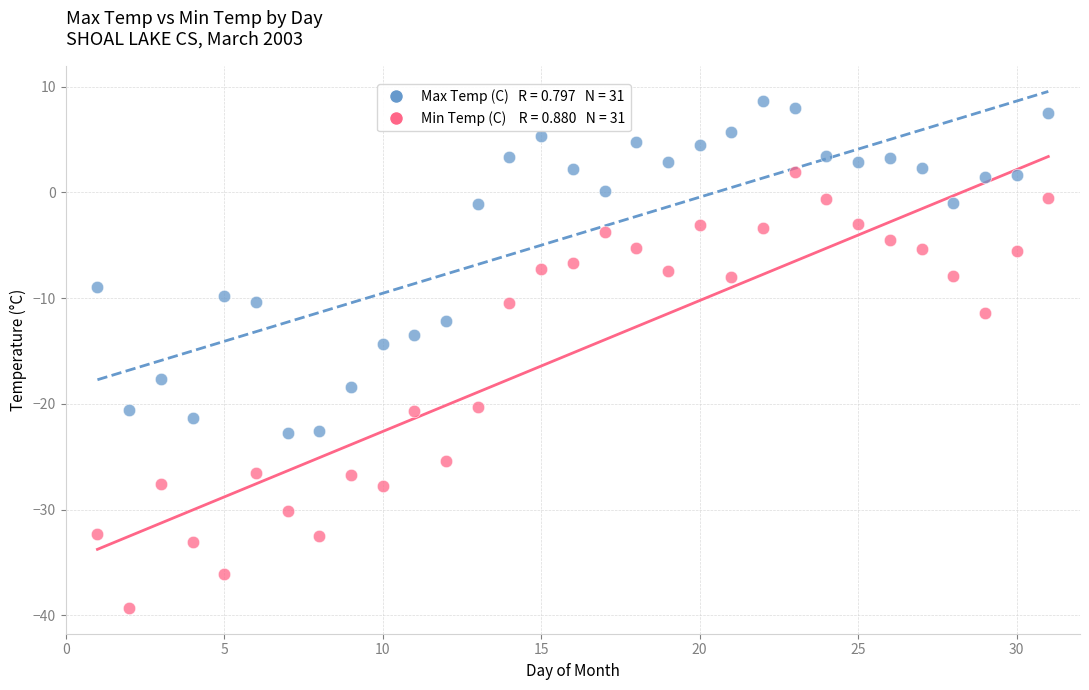

Across all series, what Y value is closest to -15?

-14.3